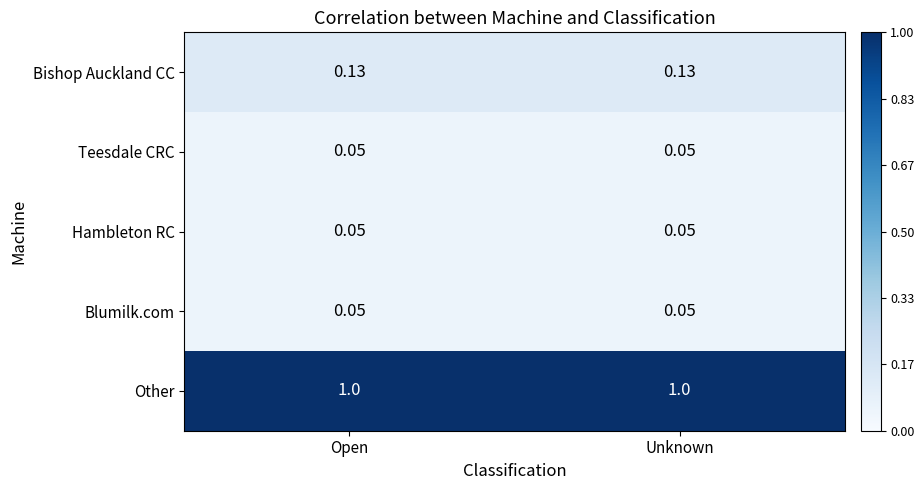

Is the value of Teesdale CRC at Open greater than the value of Other at Open?

No